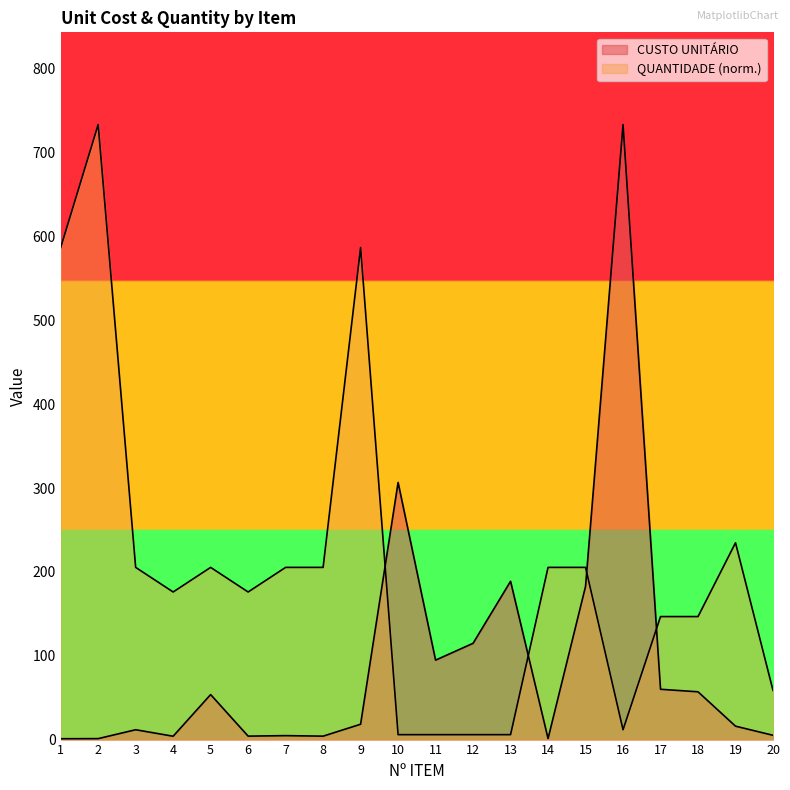

What are all the series names shown in the legend?

CUSTO UNITÁRIO, QUANTIDADE